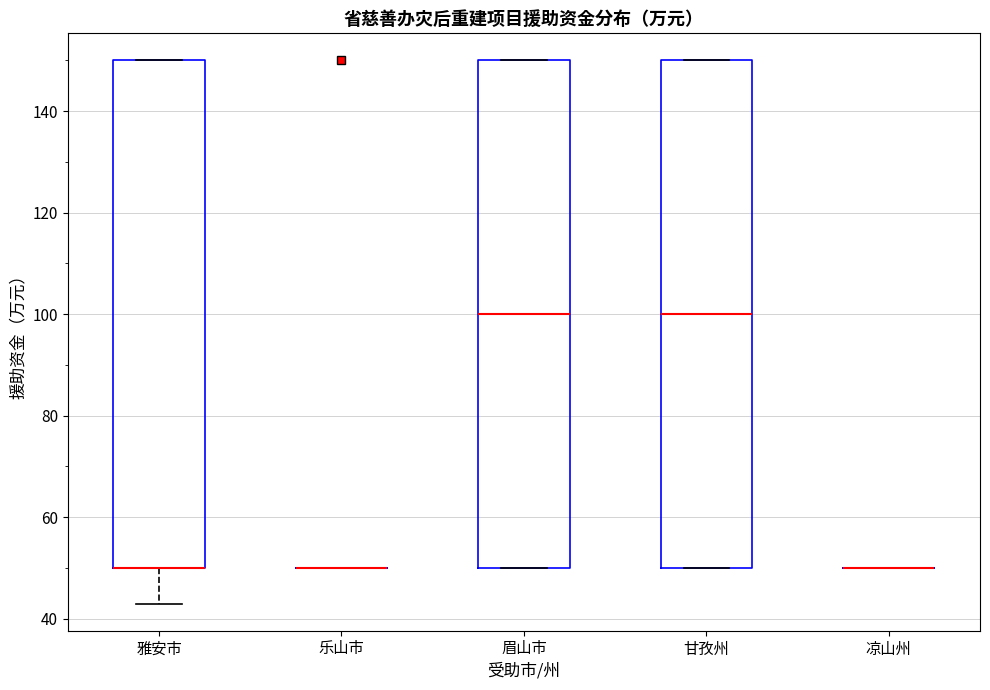

Reading left to right, read every box against the y-axis: the position of its median line, the range the box covers, and the ends of its whiskers. The values are not printed on the chart, so give them approximately, as read against the axis.

雅安市: median 50 (drawn on the box's lower edge), box 50 to 150, whiskers 42 to 150
乐山市: box collapsed to a line at 50, whiskers 50 to 50
眉山市: median 100, box 50 to 150, whiskers 50 to 150
甘孜州: median 100, box 50 to 150, whiskers 50 to 150
凉山州: box collapsed to a line at 50, whiskers 50 to 50